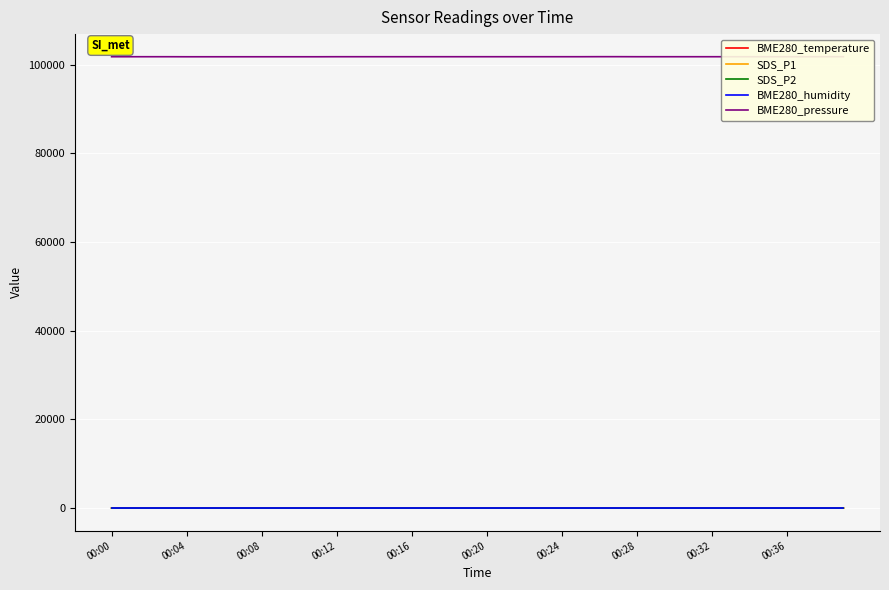

The BME280_temperature series shows 21.3 at 00:04. True or false?

False